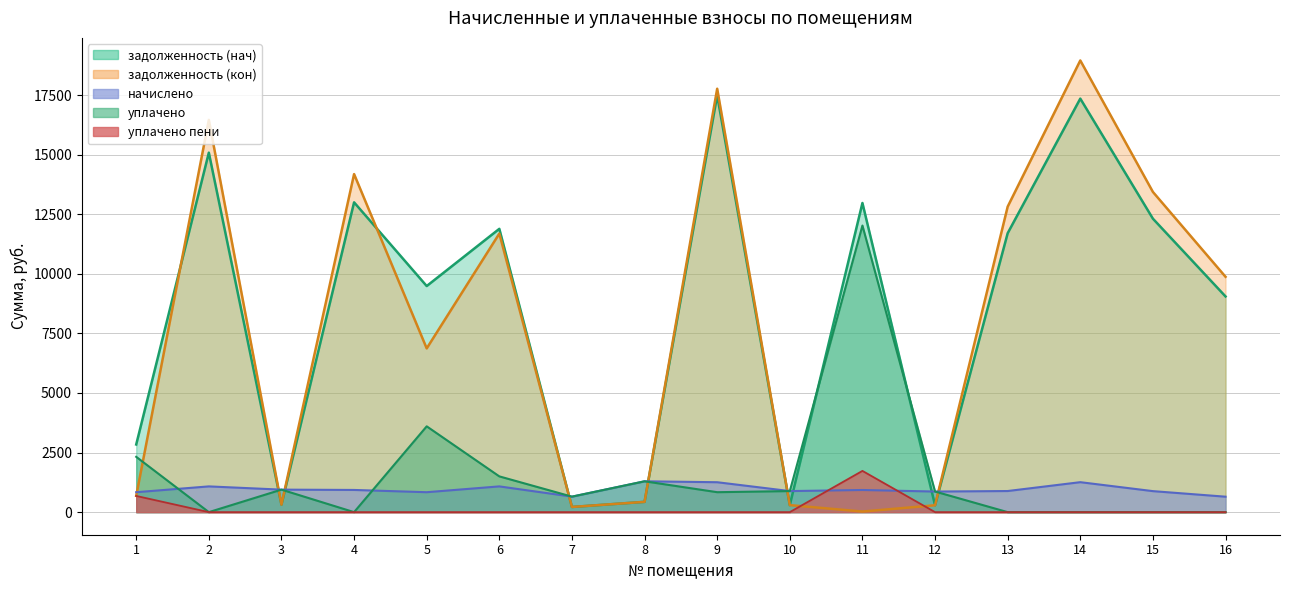

How many lines are shown in the chart?

5